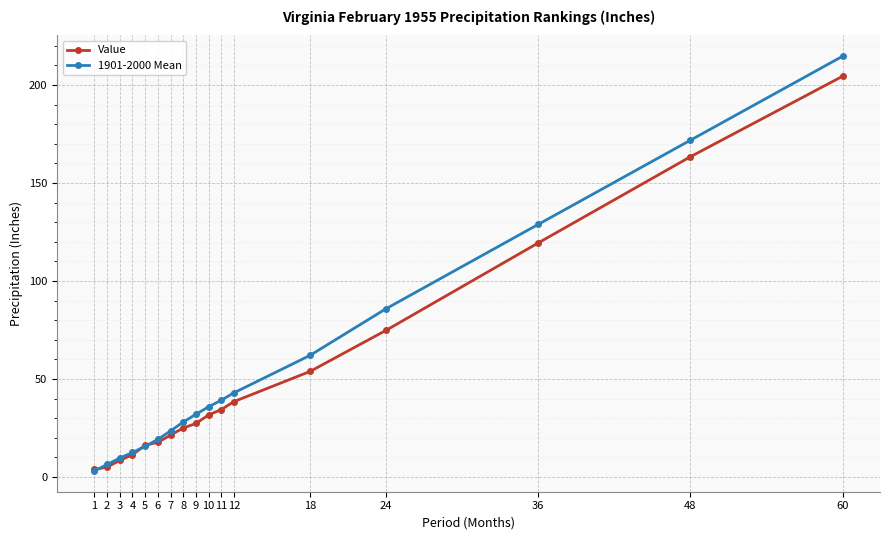

What is the value of the 1901-2000 Mean point at the 12th from the left?

42.9